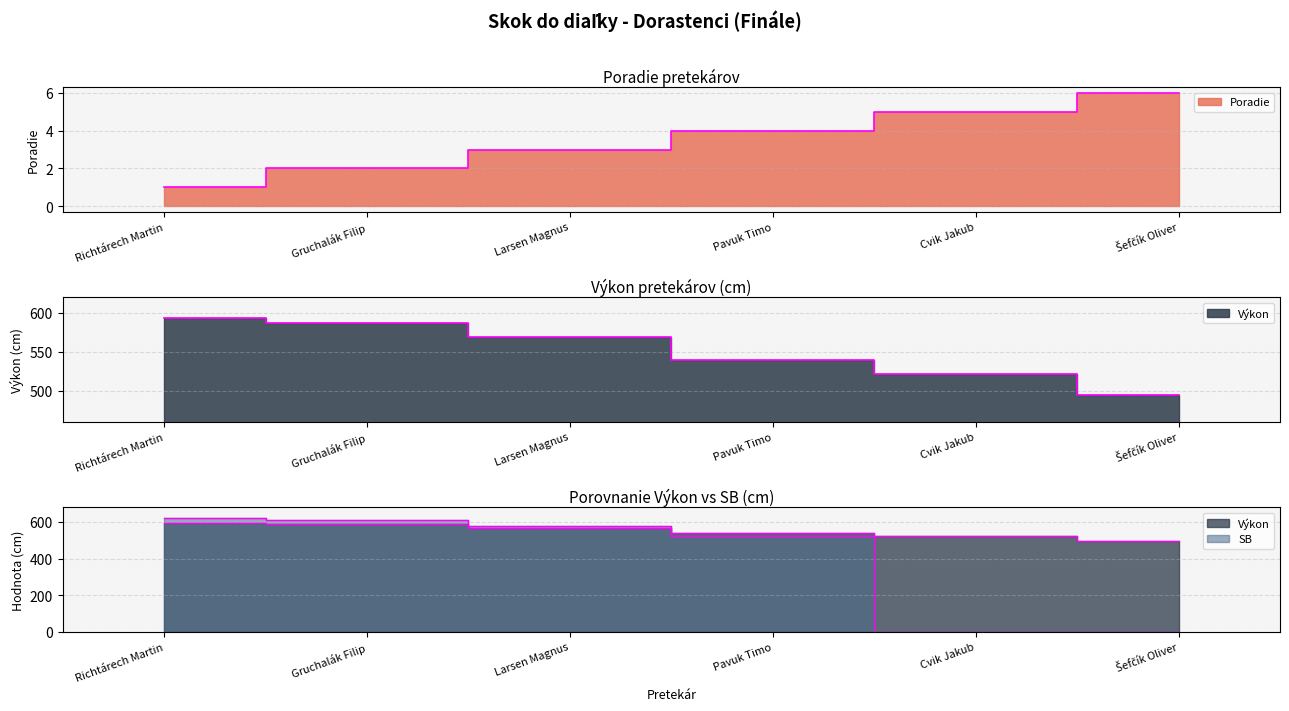

What is the label of the 1st point from the right?

Šefčík Oliver